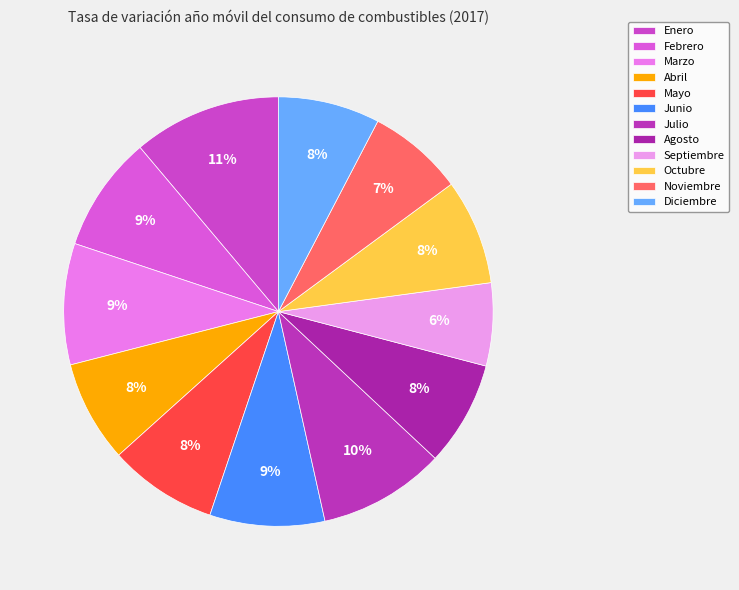

Which slice is the smallest?

Septiembre